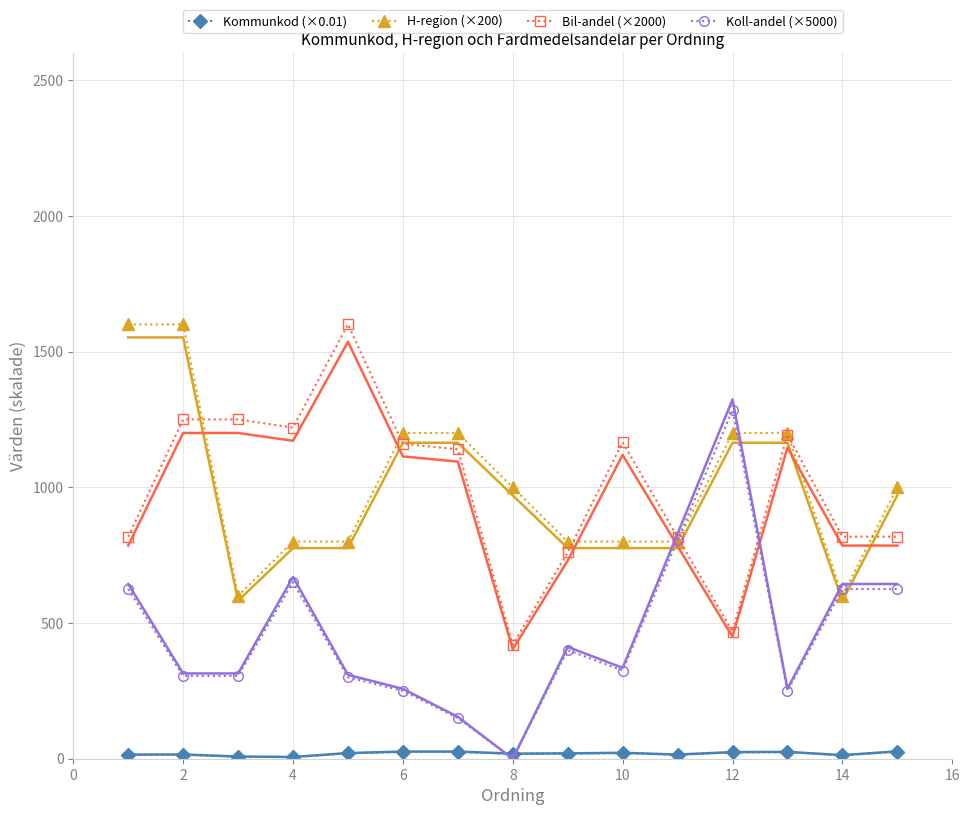

What are all the series names shown in the legend?

Kommunkod (×0.01), H-region (×200), Bil-andel (×2000), Koll-andel (×5000)